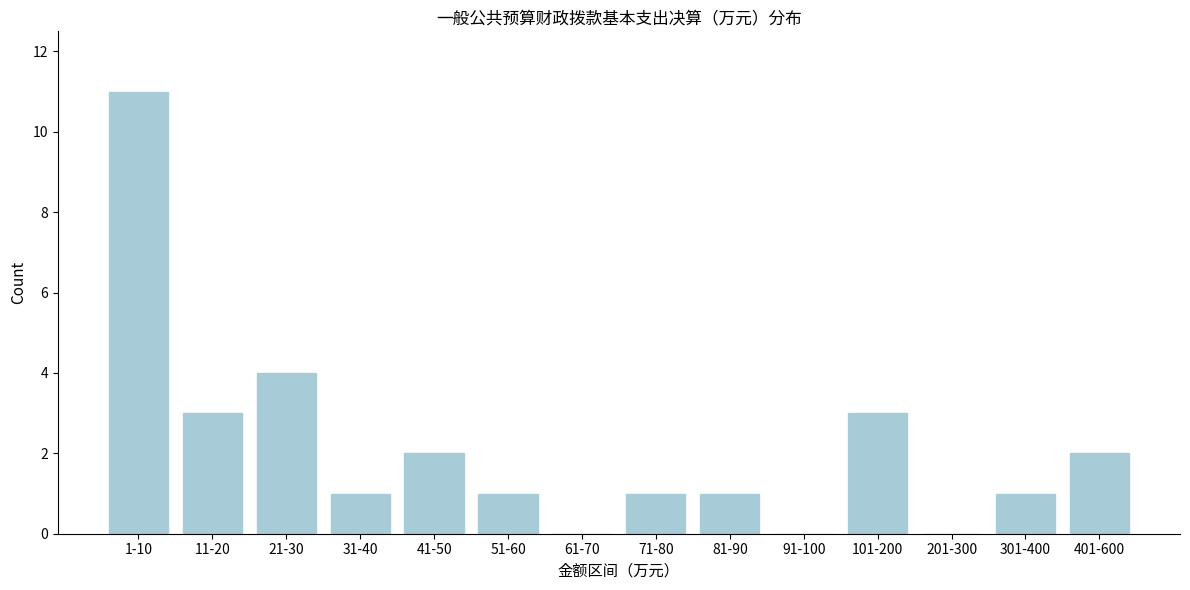

Reading left to right, list all the values displayed in this chart.

1-10=11	11-20=3	21-30=4	31-40=1	41-50=2	51-60=1	61-70=0	71-80=1	81-90=1	91-100=0	101-200=3	201-300=0	301-400=1	401-600=2